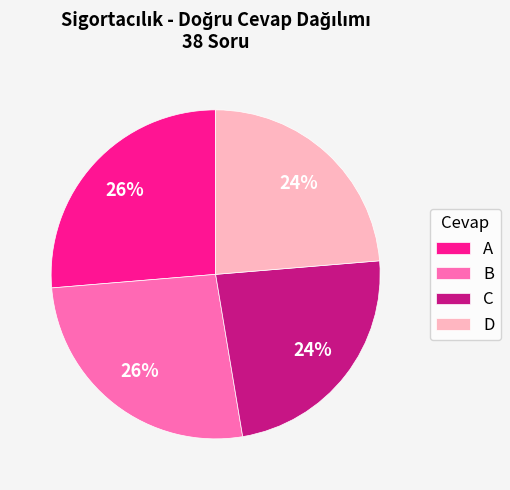

Do D and C together represent more than half of the pie?

No